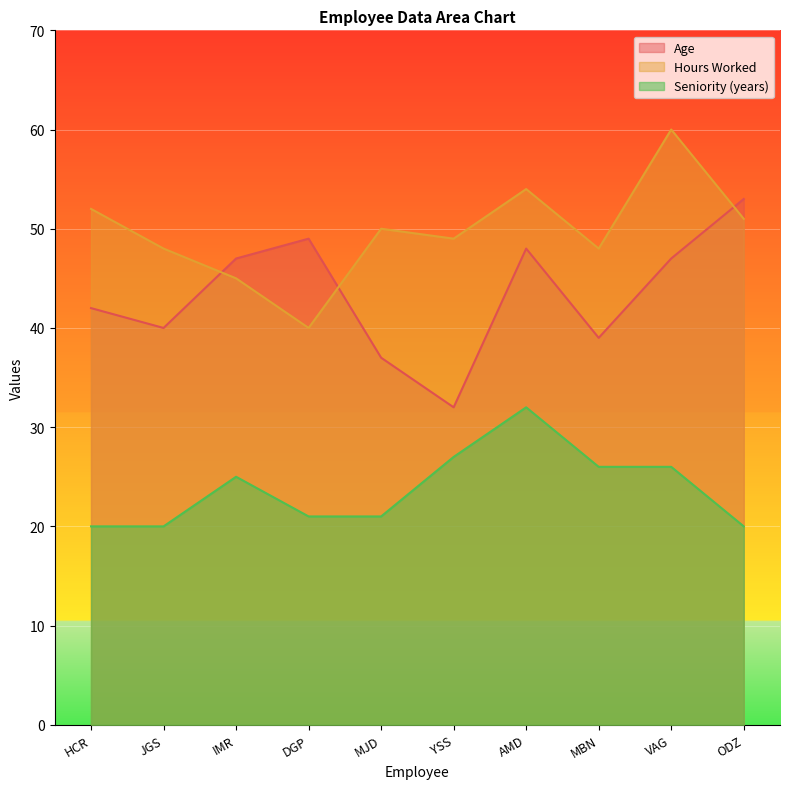

Reading right to left, transcribe all the data shown in this chart.

Age: 53	47	39	48	32	37	49	47	40	42
Hours Worked: 51	60	48	54	49	50	40	45	48	52
Seniority (years): 20	26	26	32	27	21	21	25	20	20